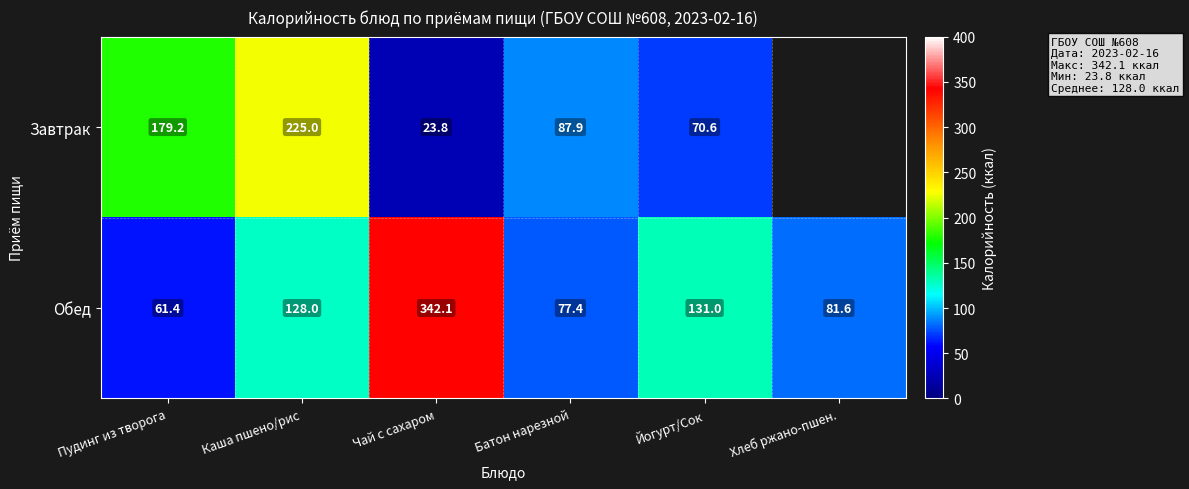

At which category is the sum across all series the highest?

Чай с сахаром